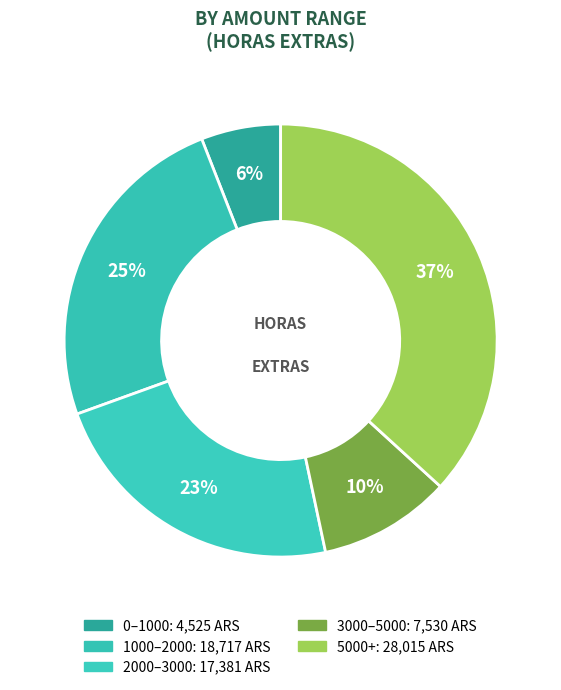

How many segments does this pie chart have?

5